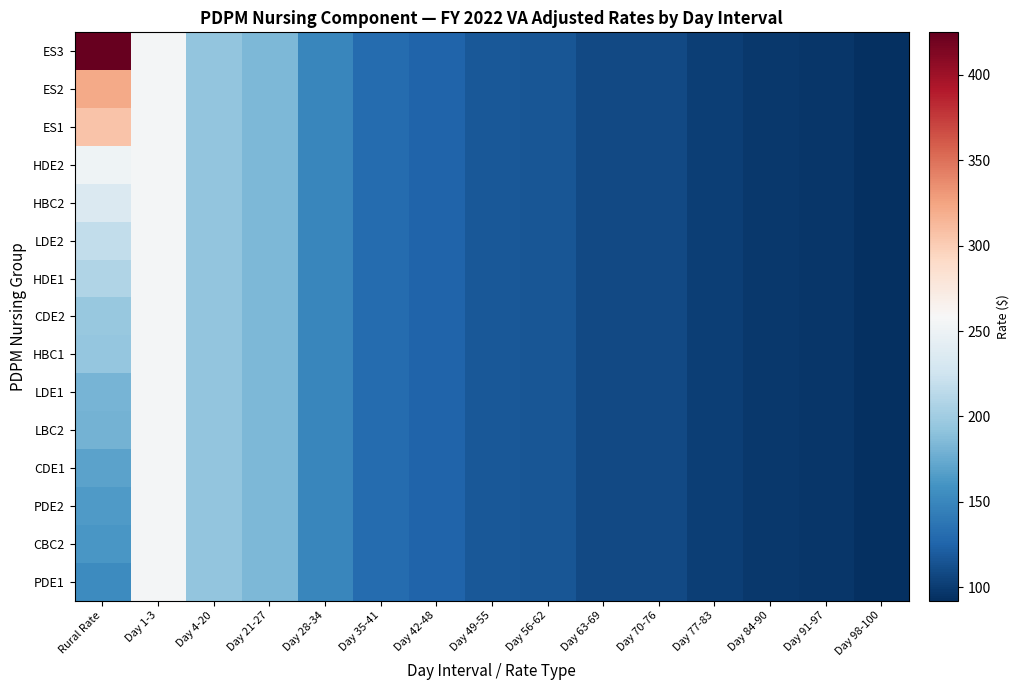

At Day 35-41, list the series in order from largest to smallest.

ES3, ES2, ES1, HDE2, HBC2, LDE2, HDE1, CDE2, HBC1, LDE1, LBC2, CDE1, PDE2, CBC2, PDE1